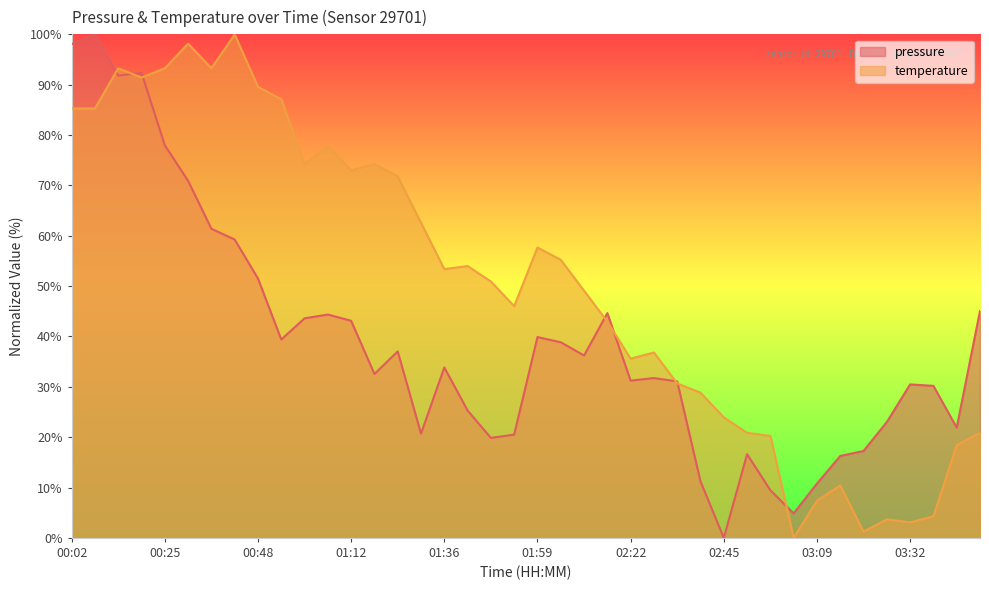

Reading right to left, transcribe all the data shown in this chart.

pressure: 03:49=45.1	03:43=21.9	03:38=30.2	03:32=30.5	03:26=23.0	03:20=17.3	03:14=16.3	03:09=10.8	03:03=4.9	02:57=9.5	02:51=16.6	02:45=0.0	02:40=11.2	02:34=31.1	02:28=31.7	02:22=31.2	02:16=44.6	02:11=36.2	02:05=38.8	01:59=39.9	01:53=20.5	01:47=19.9	01:42=25.3	01:36=33.8	01:30=20.7	01:24=37.0	01:18=32.5	01:12=43.1	01:07=44.3	01:00=43.6	00:54=39.4	00:48=51.5	00:43=59.2	00:37=61.4	00:31=70.9	00:25=78.0	00:19=92.3	00:14=91.8	00:08=100.0	00:02=98.1
temperature: 03:49=20.9	03:43=18.4	03:38=4.3	03:32=3.1	03:26=3.7	03:20=1.2	03:14=10.4	03:09=7.4	03:03=0.0	02:57=20.2	02:51=20.9	02:45=23.9	02:40=28.8	02:34=30.7	02:28=36.8	02:22=35.6	02:16=42.9	02:11=49.1	02:05=55.2	01:59=57.7	01:53=46.0	01:47=50.9	01:42=54.0	01:36=53.4	01:30=62.6	01:24=71.8	01:18=74.2	01:12=73.0	01:07=77.9	01:00=74.2	00:54=87.1	00:48=89.6	00:43=100.0	00:37=93.3	00:31=98.2	00:25=93.3	00:19=91.4	00:14=93.3	00:08=85.3	00:02=85.3